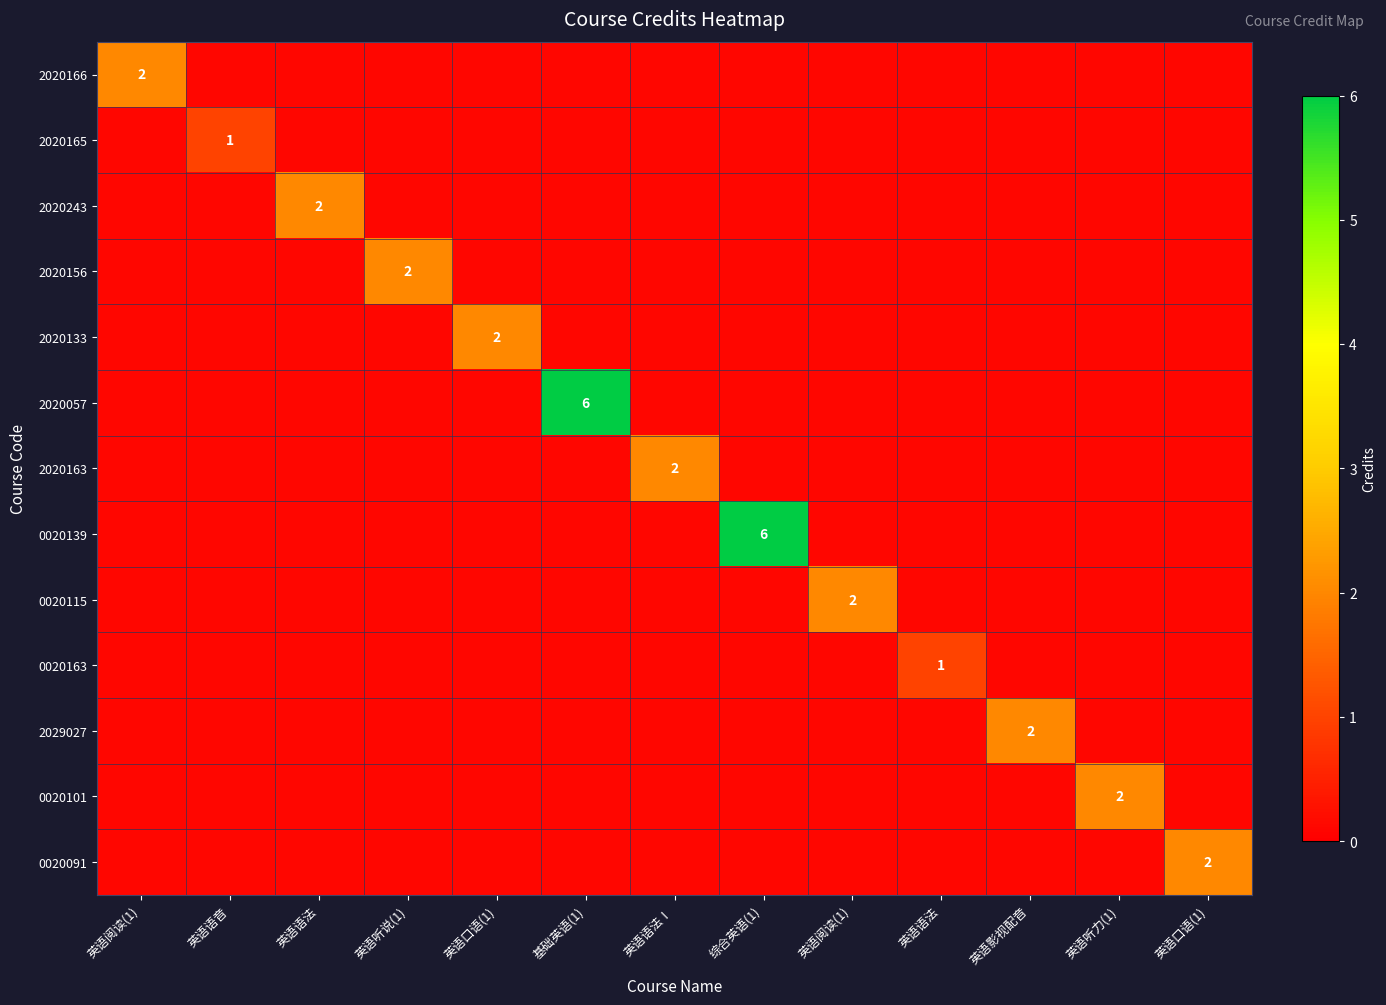

At which category does the chart reach its minimum across all series?

英语语音